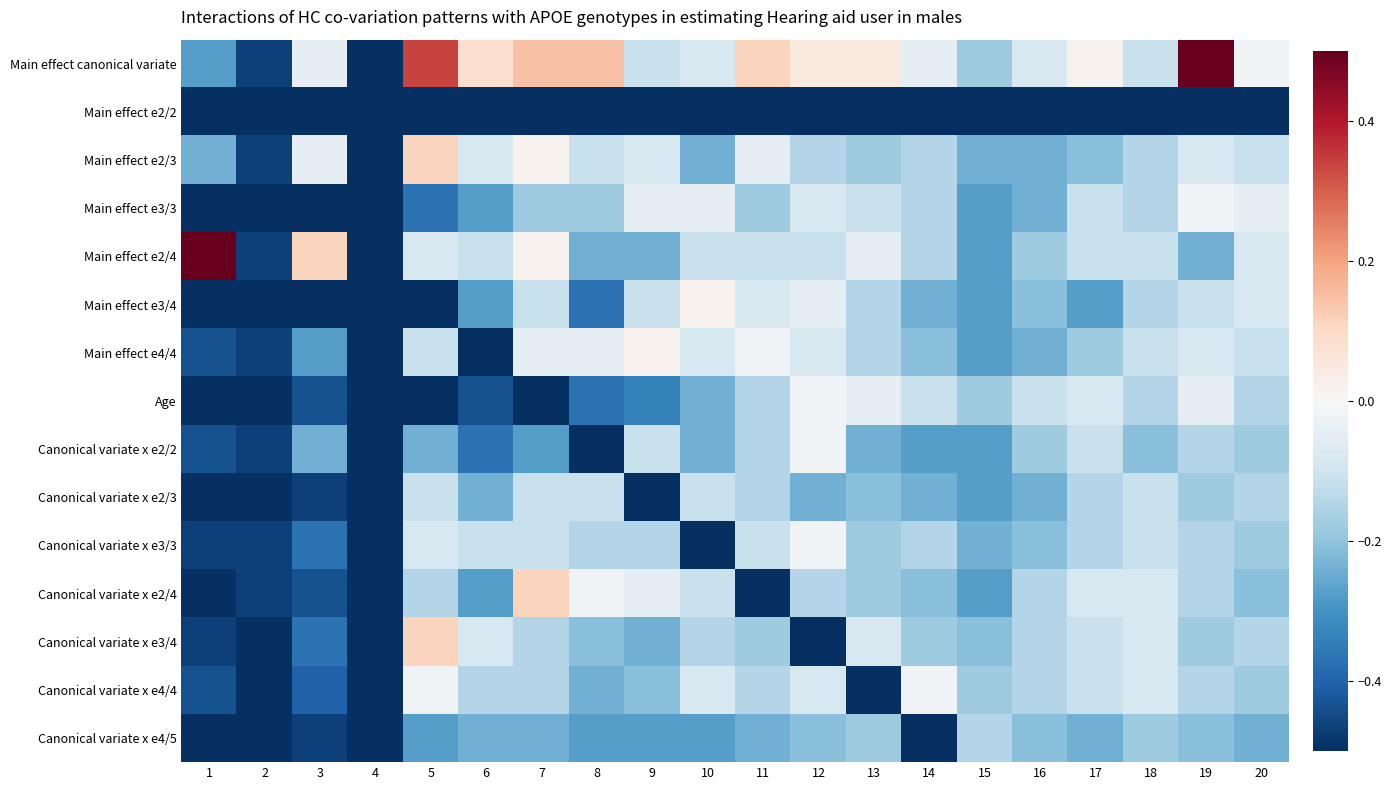

Which series has the largest total across all categories?

Main effect canonical variate